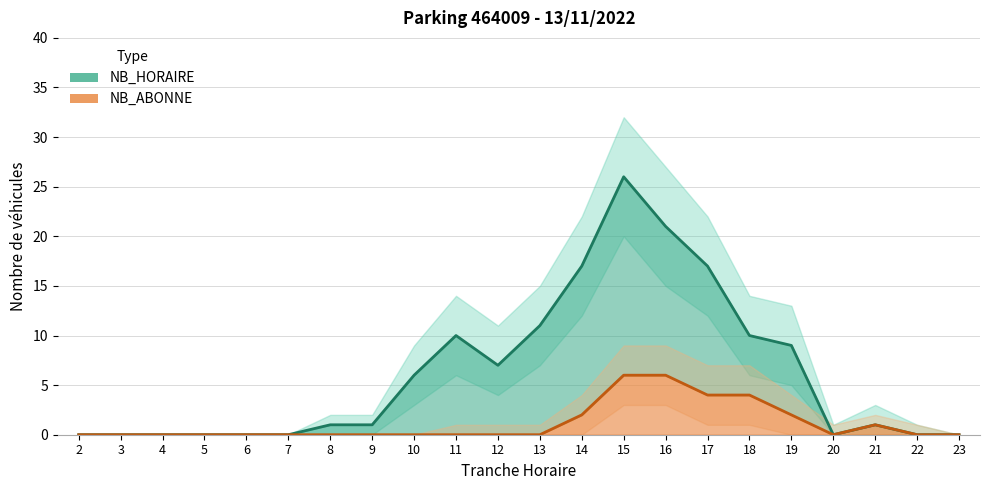

At which category does NB_HORAIRE reach its first local valley?

12